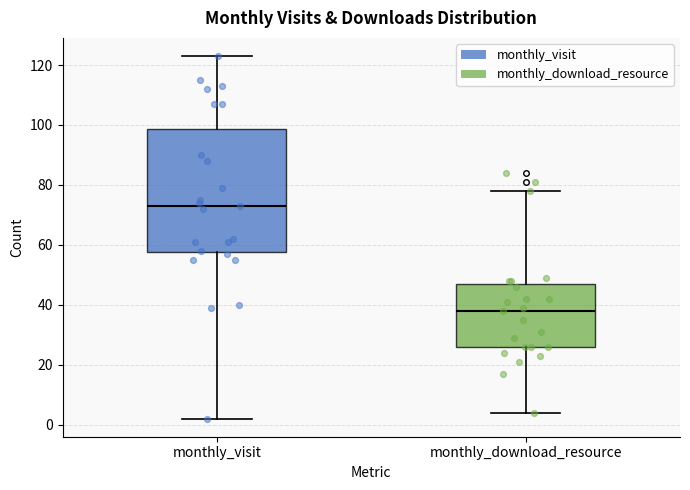

Which box's median line is the lowest?

monthly_download_resource